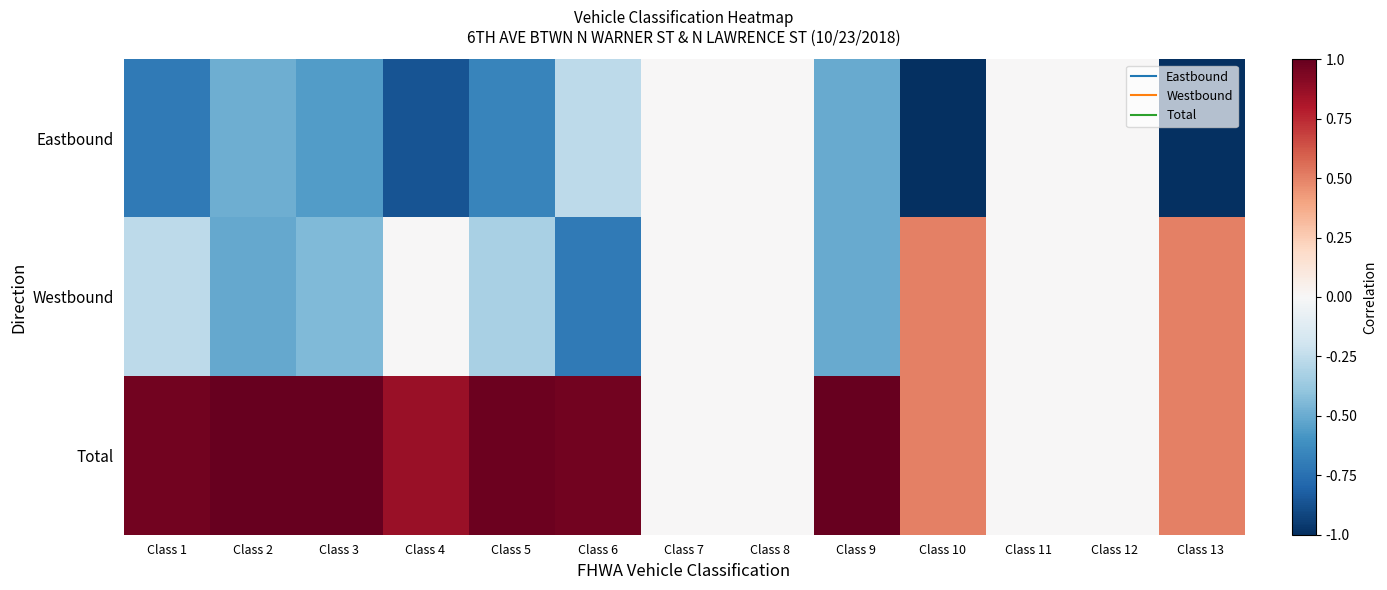

Reading left to right, list all the values displayed in this chart.

Eastbound: Class 1=-0.7	Class 2=-0.5	Class 3=-0.6	Class 4=-0.9	Class 5=-0.7	Class 6=-0.3	Class 7=0.0	Class 8=0.0	Class 9=-0.5	Class 10=-1.0	Class 11=0.0	Class 12=0.0	Class 13=-1.0
Westbound: Class 1=-0.3	Class 2=-0.5	Class 3=-0.4	Class 4=0.0	Class 5=-0.3	Class 6=-0.7	Class 7=0.0	Class 8=0.0	Class 9=-0.5	Class 10=0.5	Class 11=0.0	Class 12=0.0	Class 13=0.5
Total: Class 1=1.0	Class 2=1.0	Class 3=1.0	Class 4=0.9	Class 5=1.0	Class 6=1.0	Class 7=0.0	Class 8=0.0	Class 9=1.0	Class 10=0.5	Class 11=0.0	Class 12=0.0	Class 13=0.5